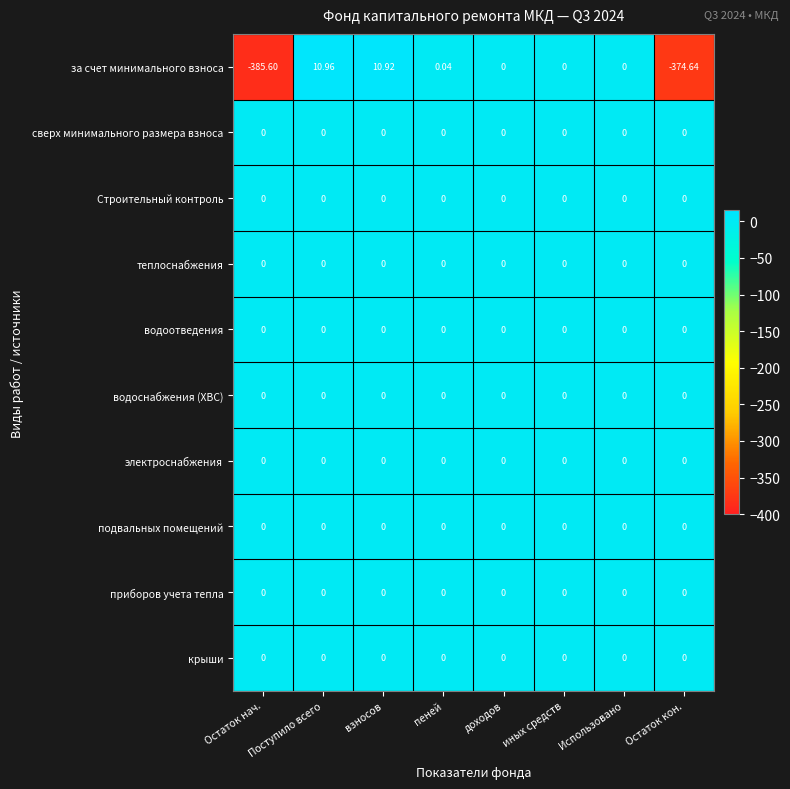

Which category has the highest value across all series?

Поступило всего